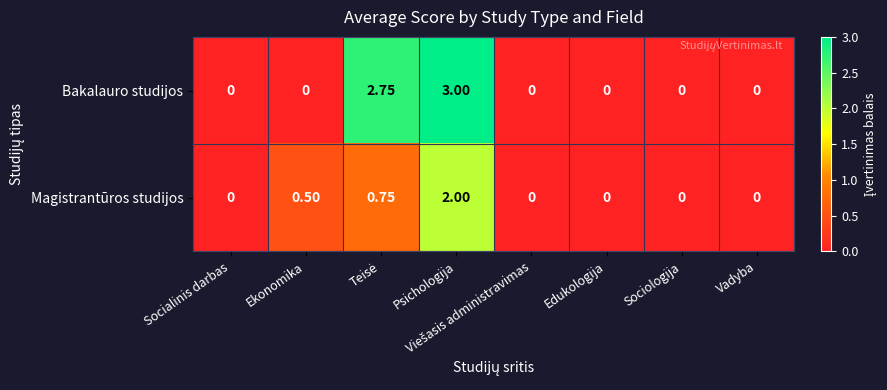

At which category is the sum across all series the highest?

Psichologija